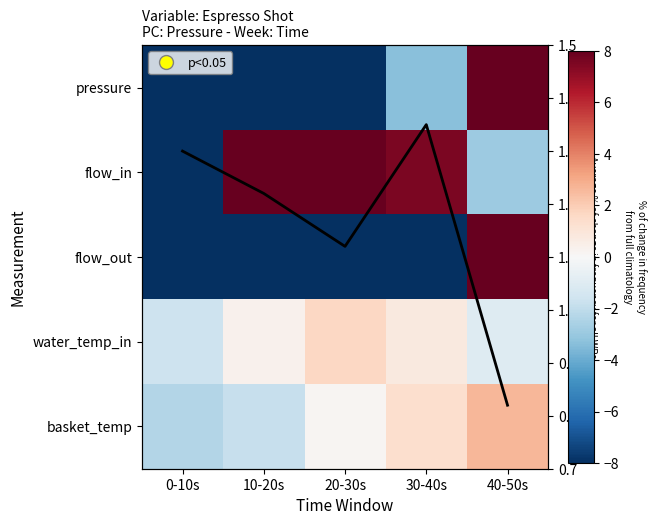

List the series in order of their peak value, lowest first.

Average % change, water_temp_in, basket_temp, flow_in, pressure, flow_out